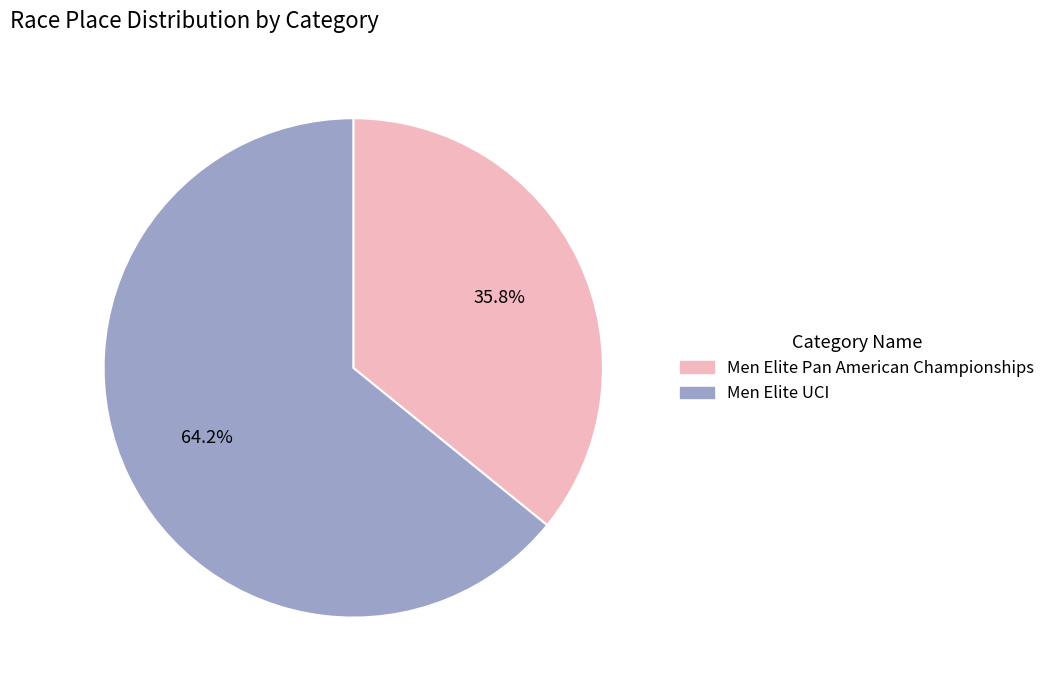

How many segments does this pie chart have?

2